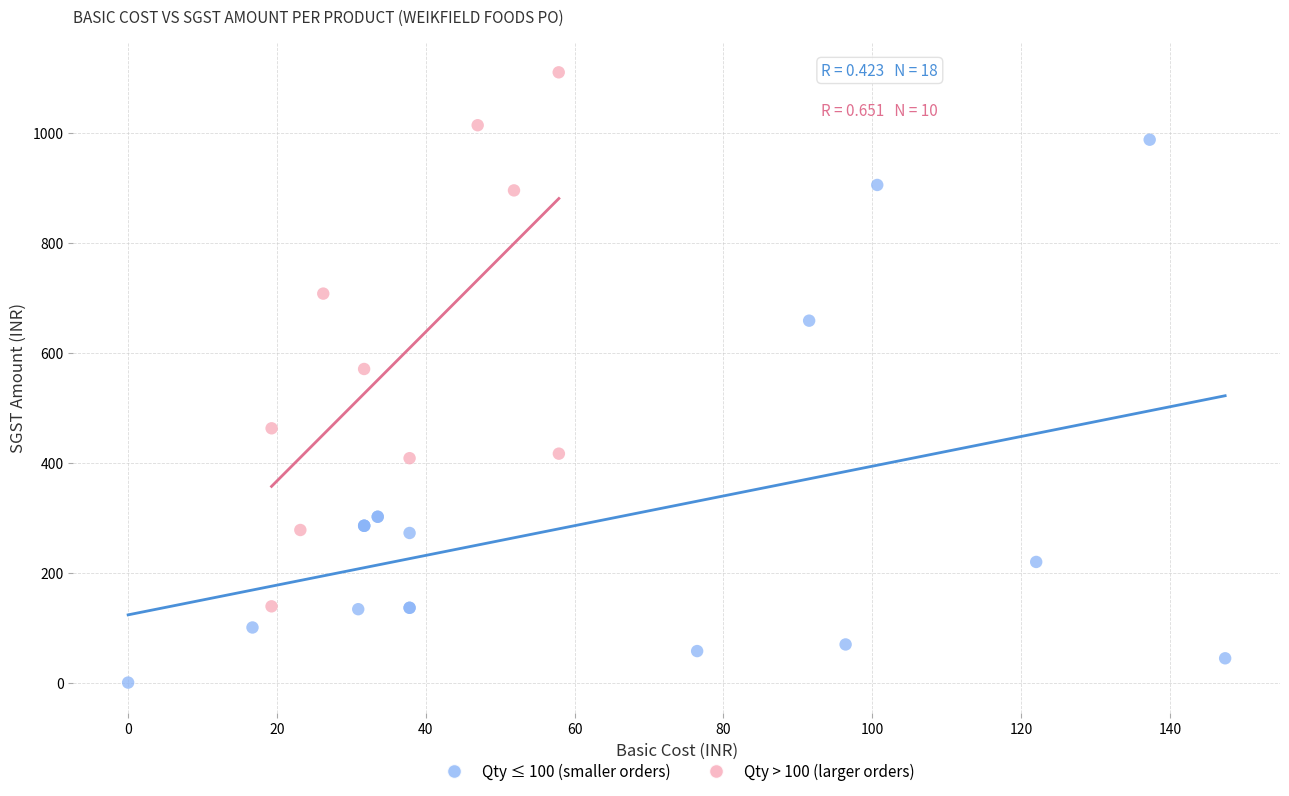

What are all the series names shown in the legend?

Qty ≤ 100 (smaller orders), Qty > 100 (larger orders)